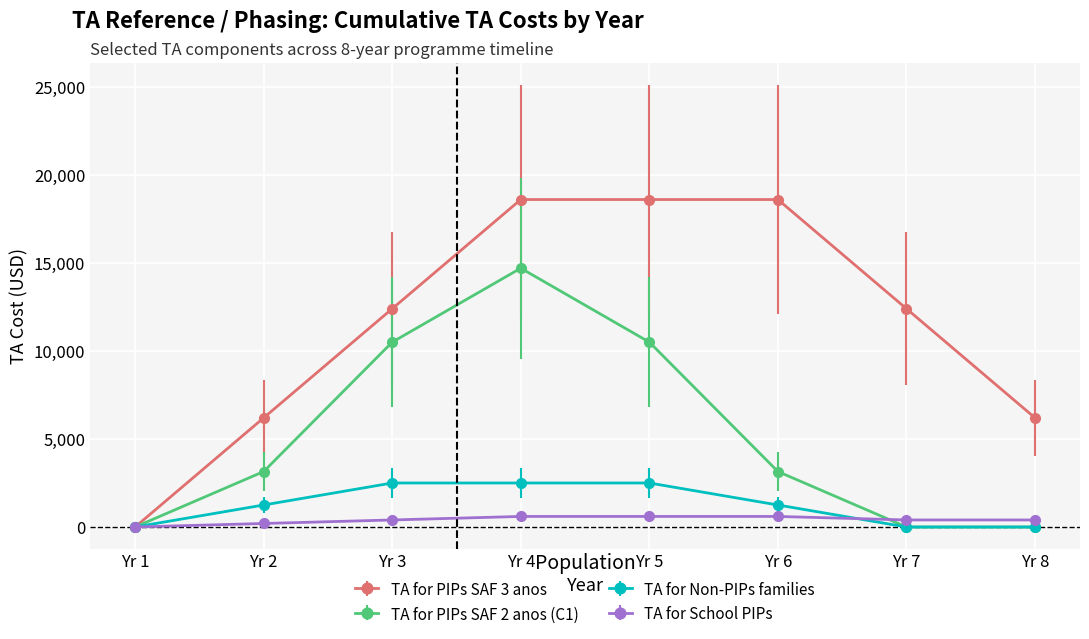

The TA for Non-PIPs families series shows -847 at Yr 7. True or false?

False